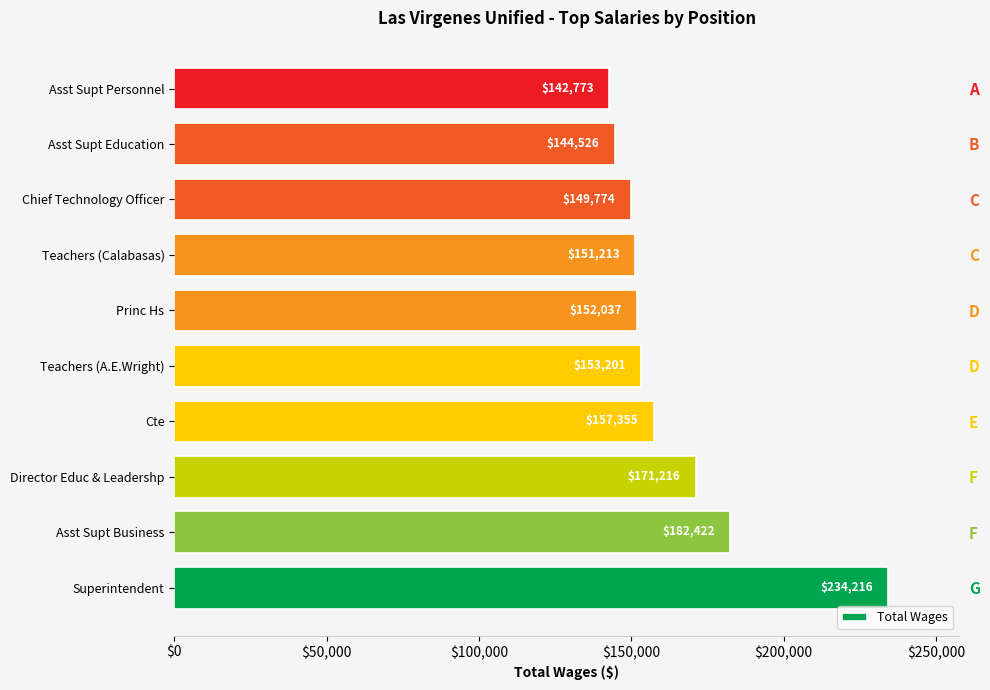

Reading left to right, list all the values displayed in this chart.

234216	182422	171216	157355	153201	152037	151213	149774	144526	142773